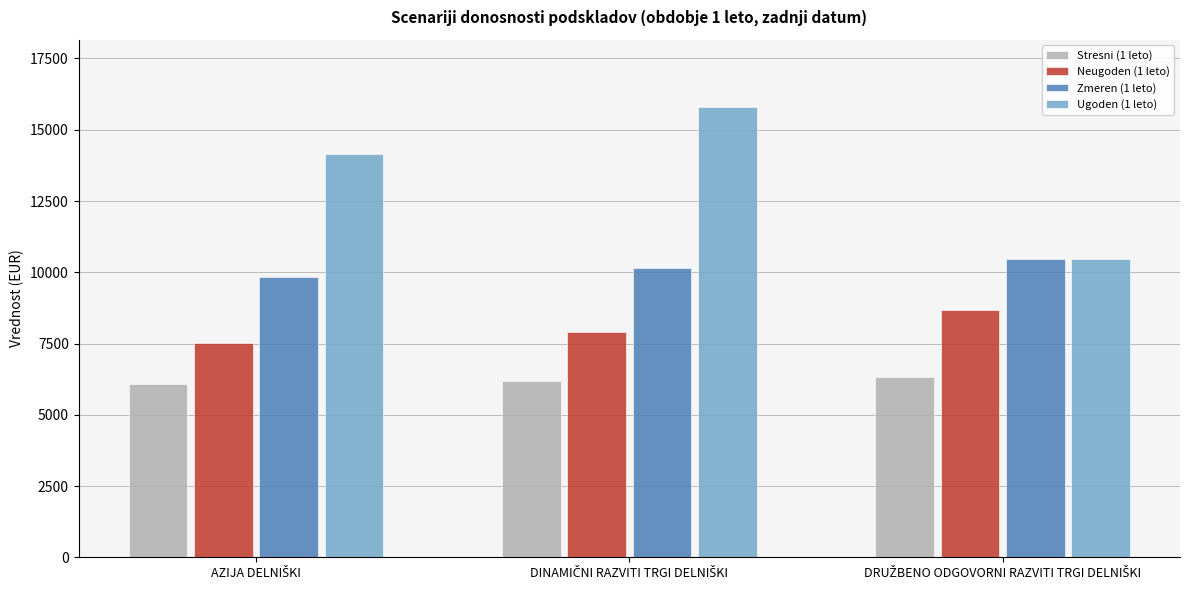

What are all the series names shown in the legend?

Stresni (1 leto), Neugoden (1 leto), Zmeren (1 leto), Ugoden (1 leto)